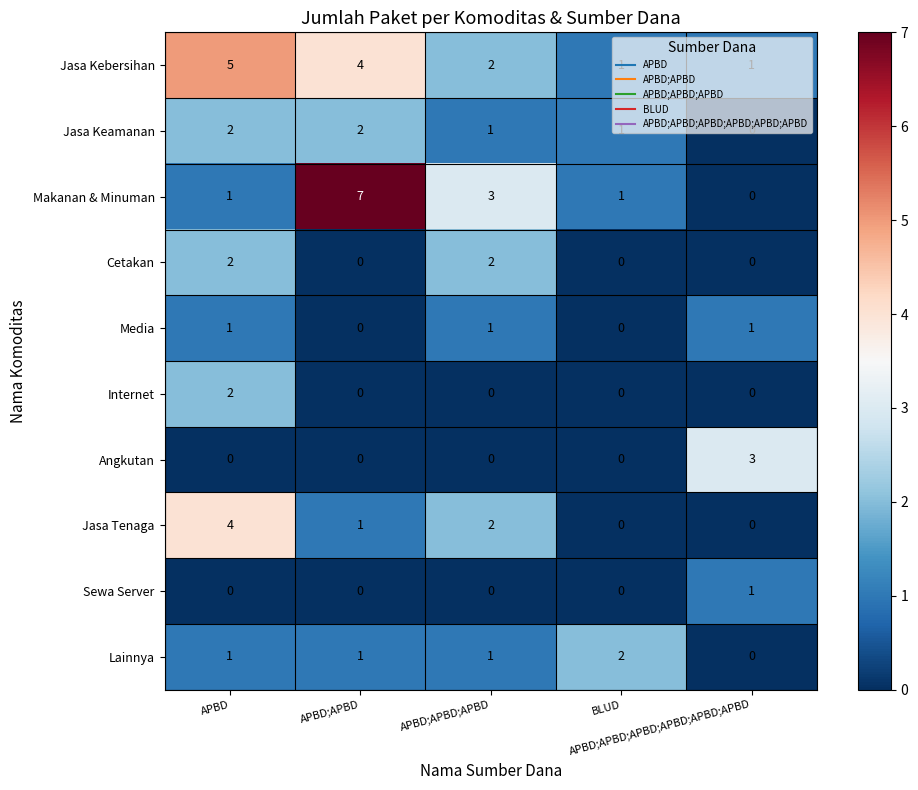

Which series has the largest range (max minus min)?

Makanan & Minuman